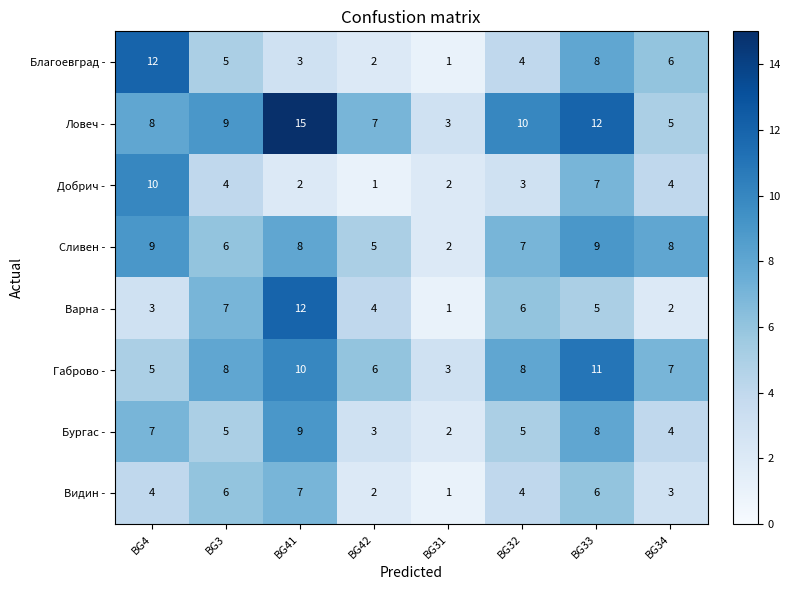

Which category has the highest value in the Бургас - series?

BG41